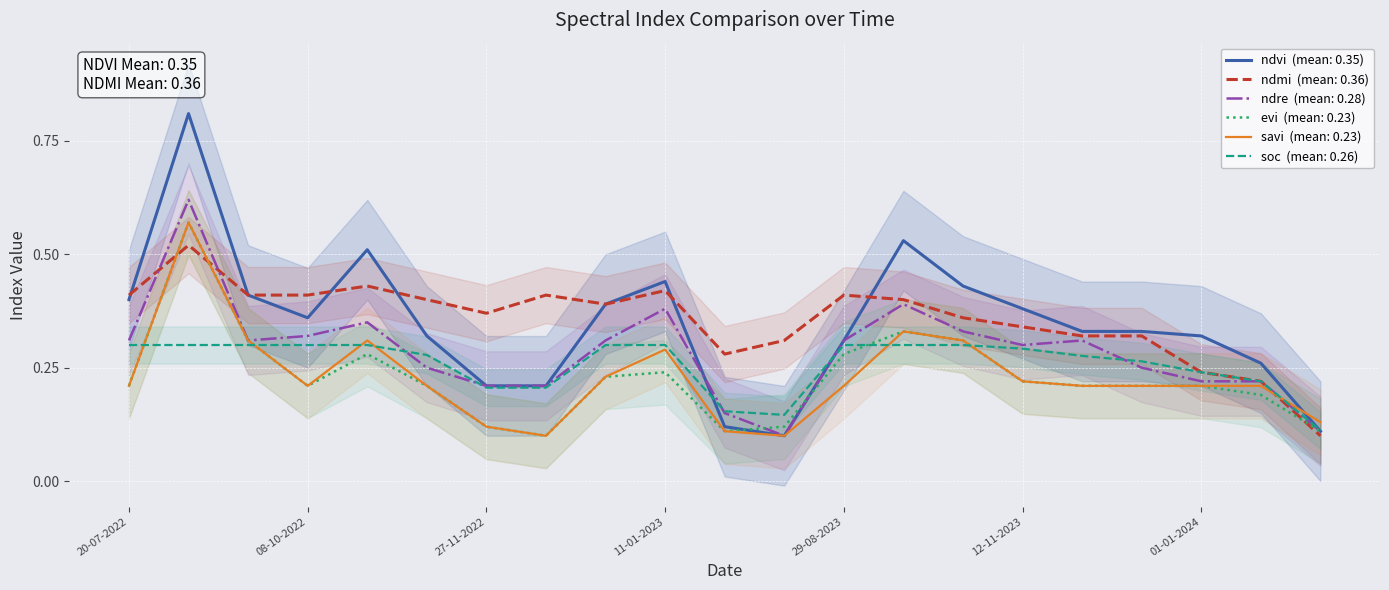

True or false: soc and ndmi intersect in this chart.

False